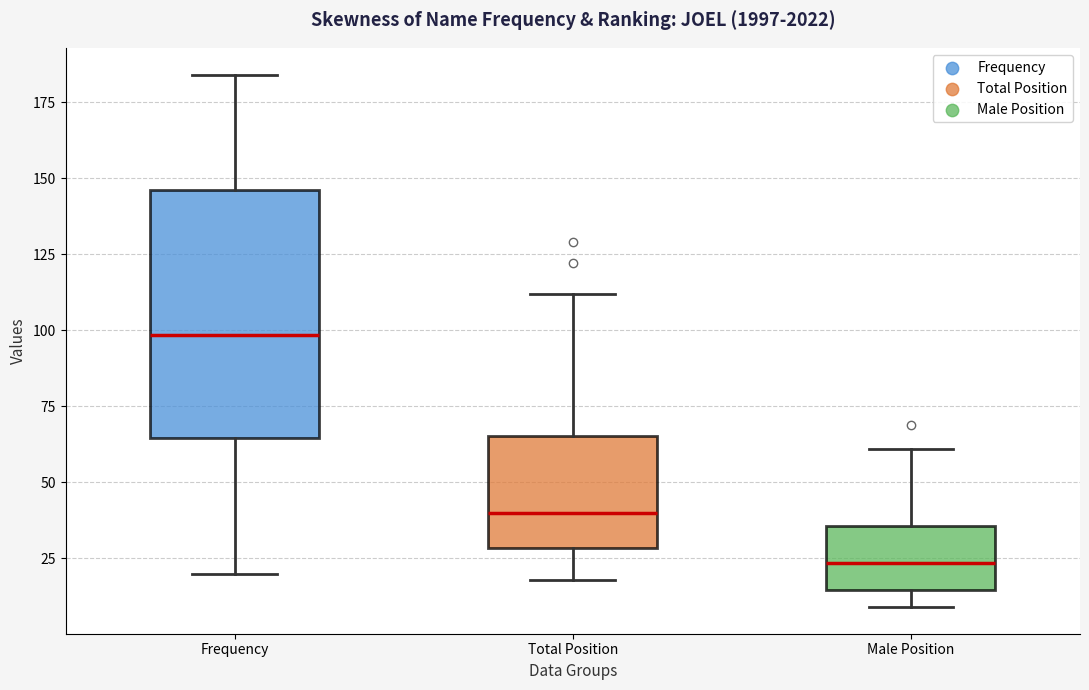

Reading left to right, transcribe this box plot: for each box, give where its median line is, the range the box spans, and where its two whiskers end, as read against the y-axis. The values are not printed on the chart, so give them approximately, as read against the axis.

Frequency: median 100, box 65 to 145, whiskers 20 to 185
Total Position: median 40, box 30 to 65, whiskers 20 to 110
Male Position: median 25, box 15 to 35, whiskers 10 to 60